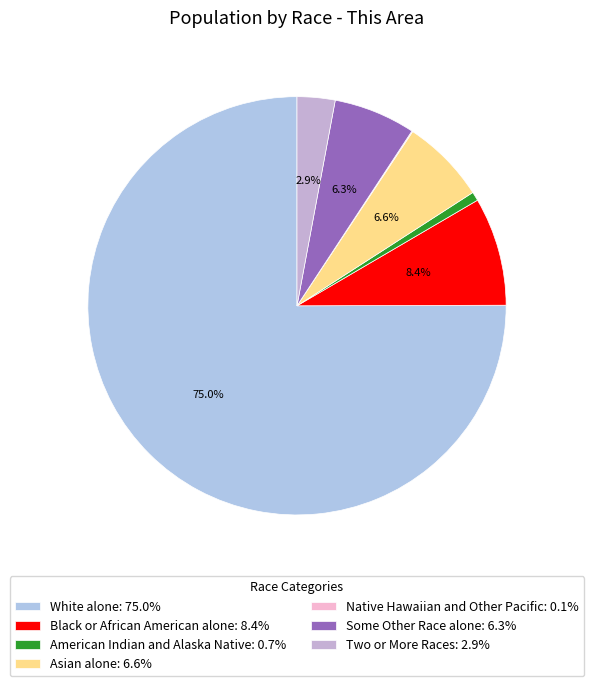

Which slice is the smallest?

Native Hawaiian and Other Pacific